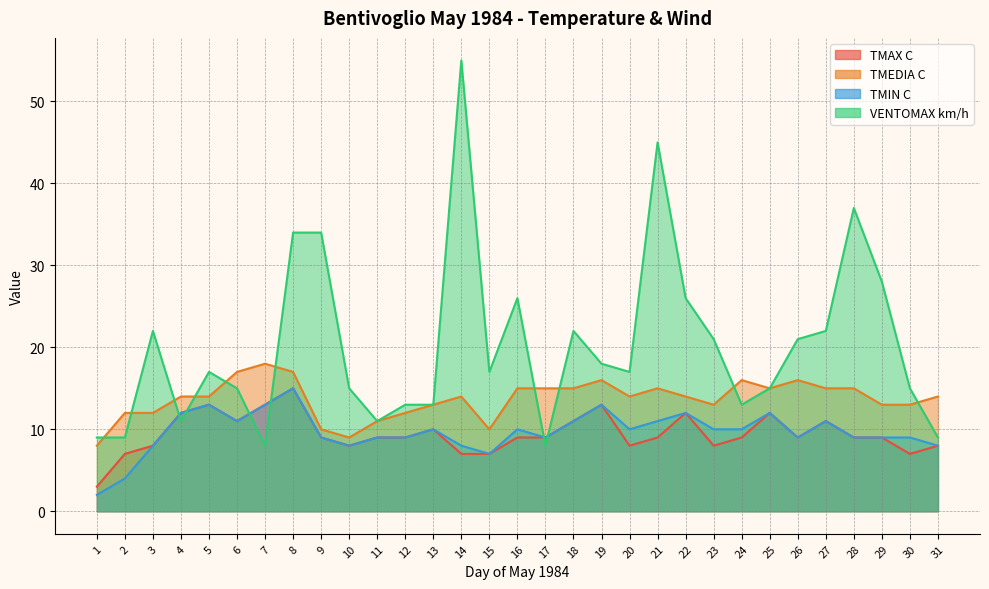

How many lines are shown in the chart?

4